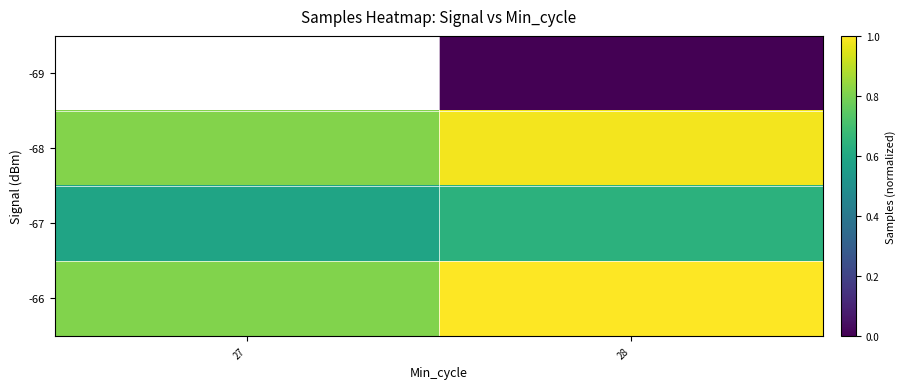

Is the value of -68 at 28 greater than the value of -67 at 27?

Yes